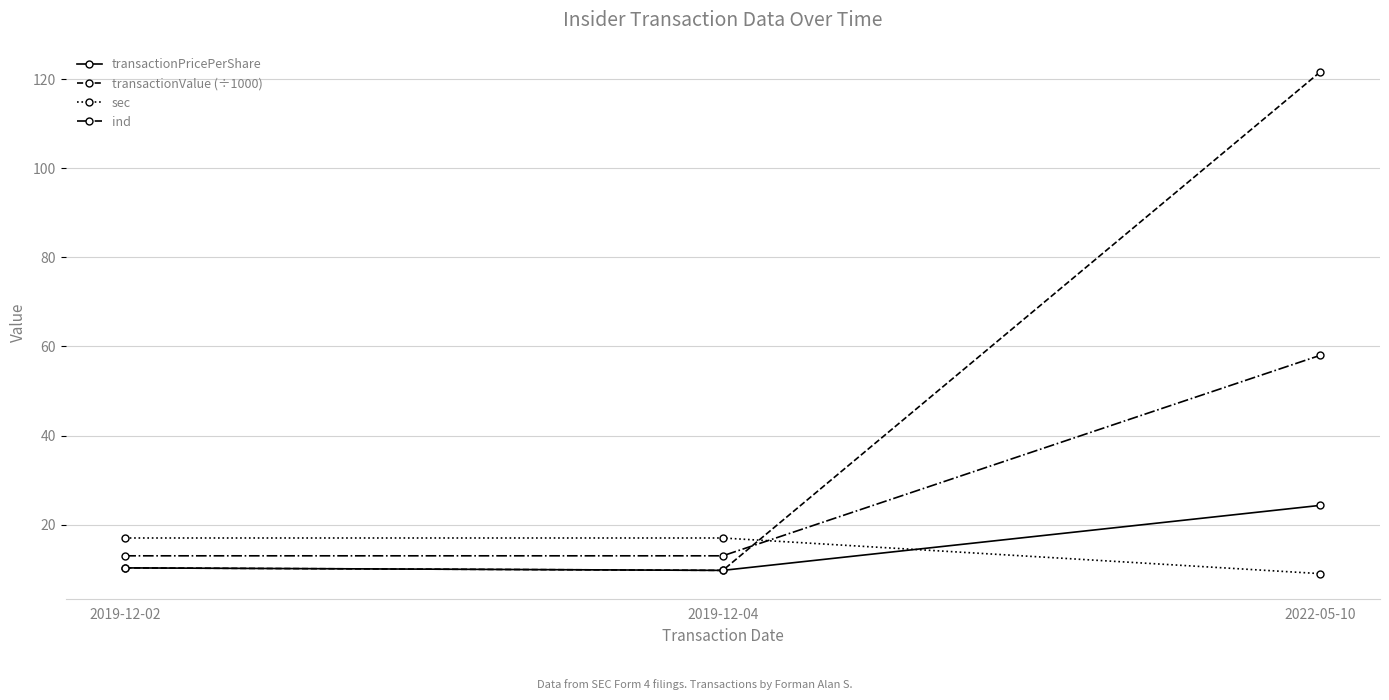

What is the label of the 3rd point from the right?

2019-12-02